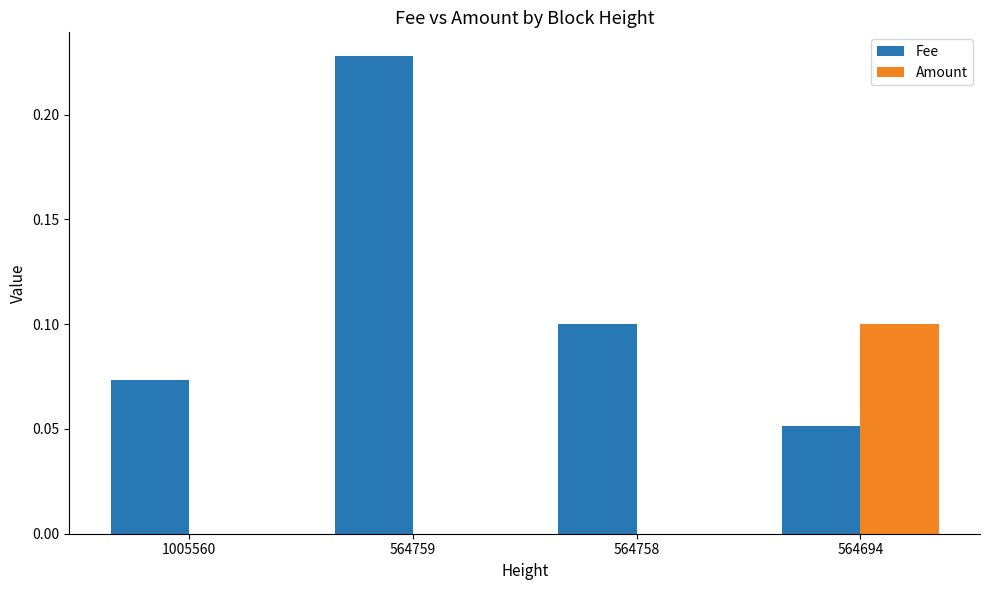

How many categories are shown in the chart?

4